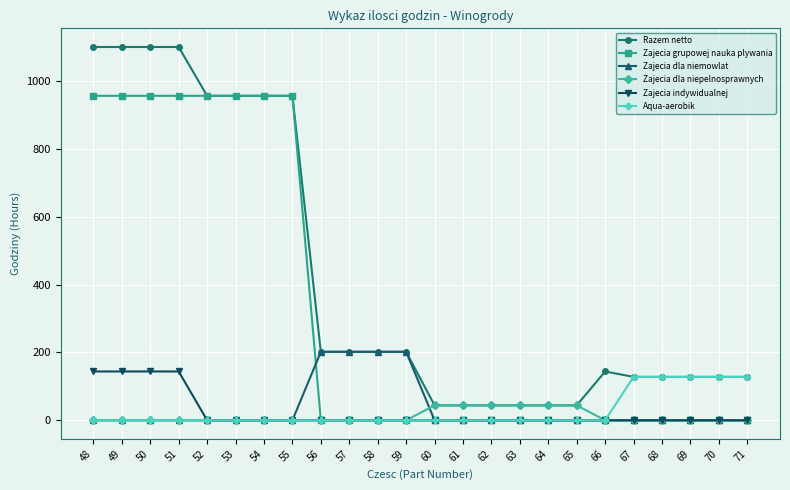

What is the highest value of the Zajecia indywidualnej series?

144